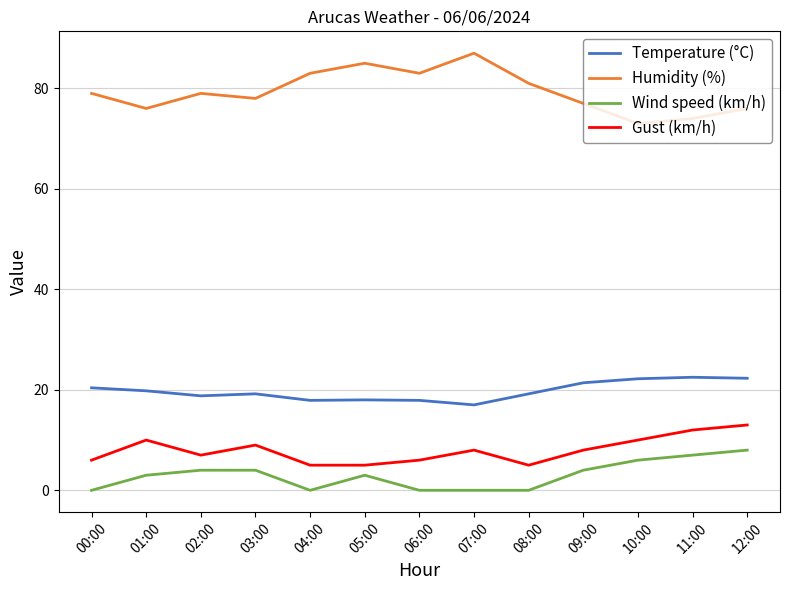

Which series has the largest range (max minus min)?

Humidity (%)